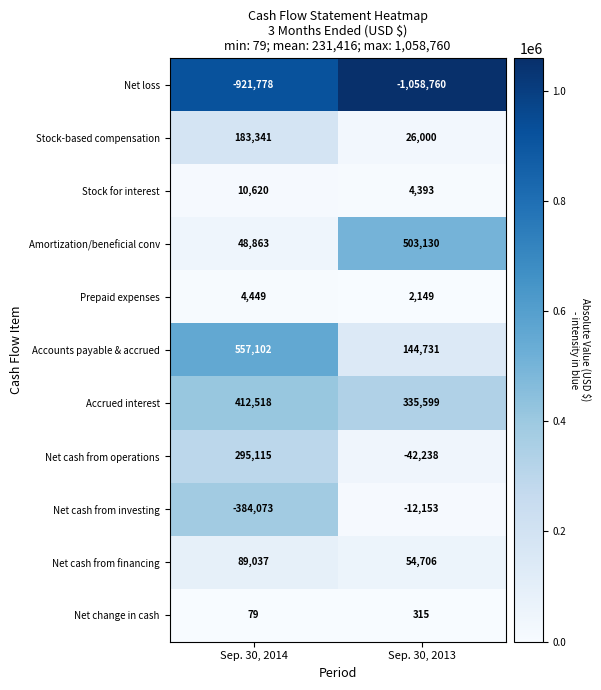

At which category is the sum across all series the highest?

Sep. 30, 2014